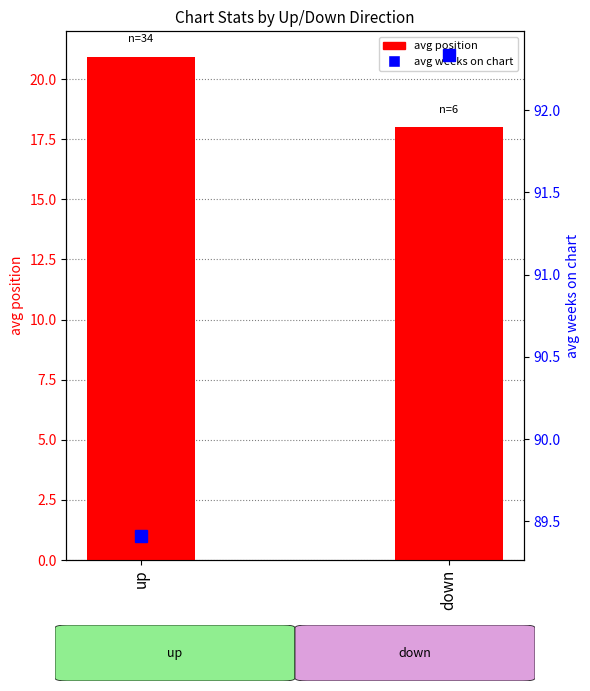

Reading right to left, what are all the values shown in this chart?

avg position: 18.0	20.9
avg weeks on chart: 92.3	89.4